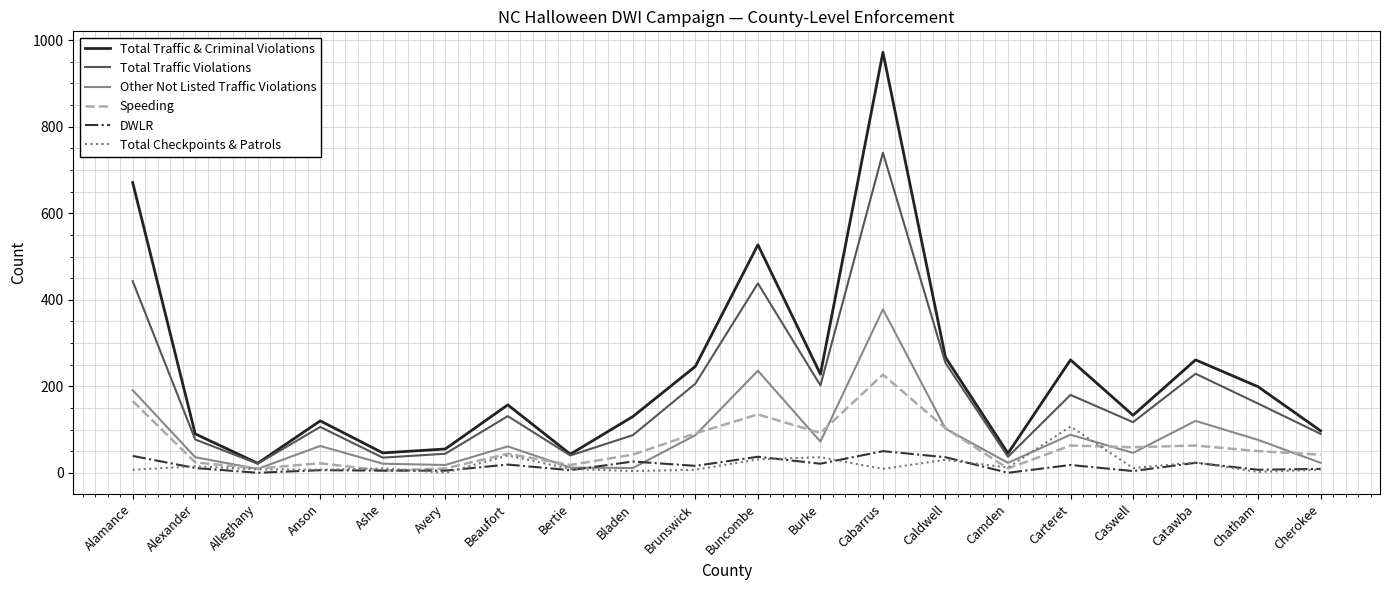

What value does the Total Traffic Violations series have at Ashe, to the nearest 10?

40